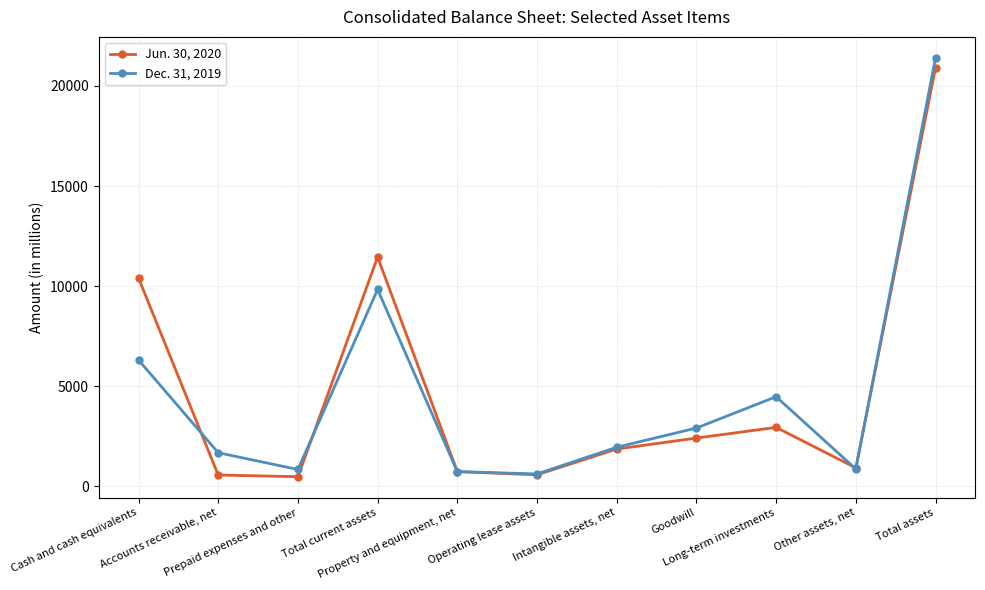

What is the difference between the maximum and minimum values in the Jun. 30, 2020 series?

20429